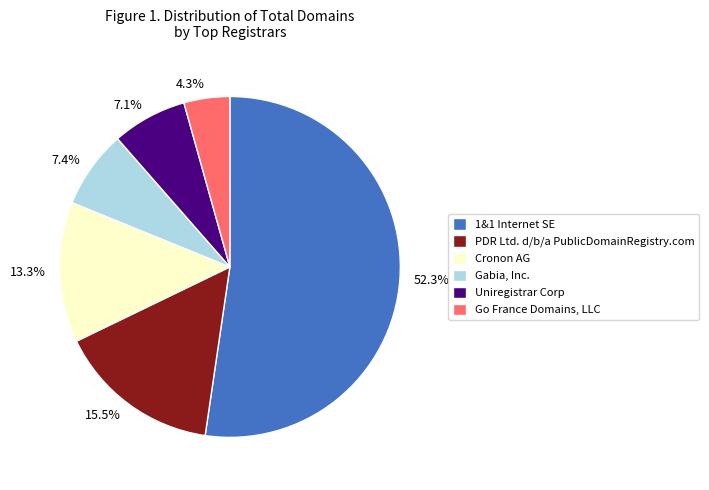

How many segments does this pie chart have?

6